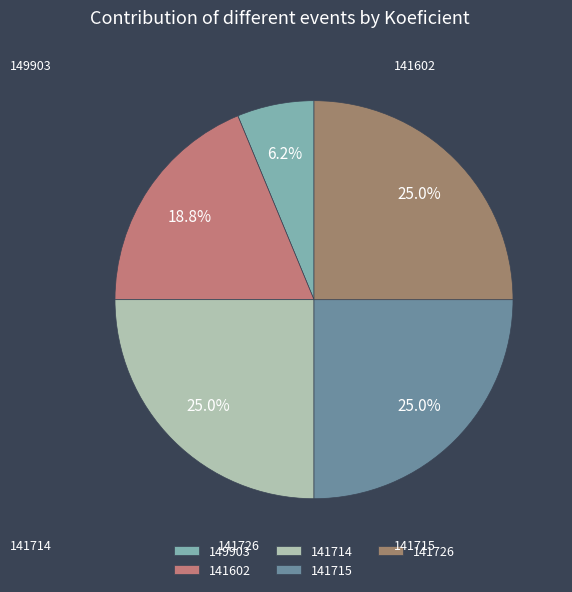

Combined, what portion of the pie is 149903 and 141726?

31.2%